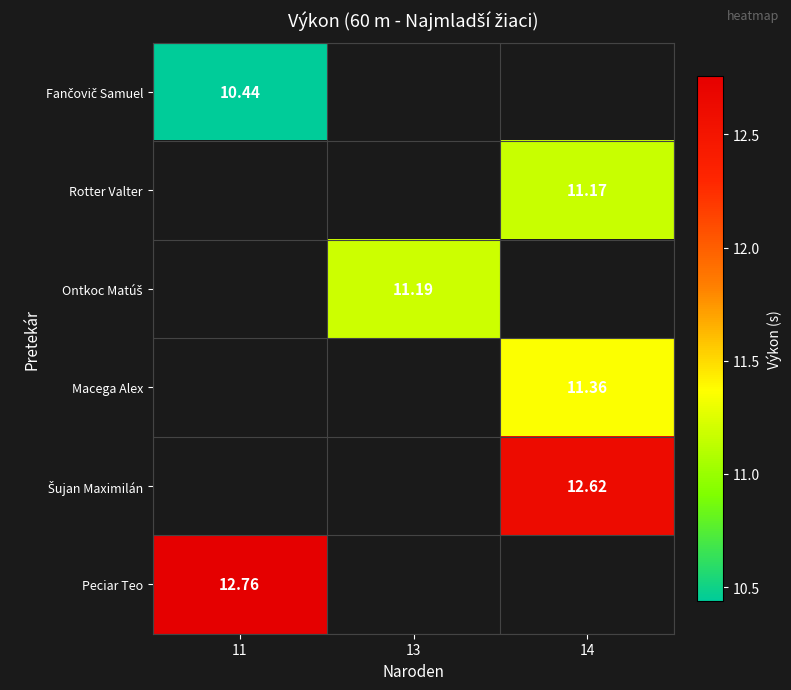

Which label corresponds to the smallest value in the chart?

11